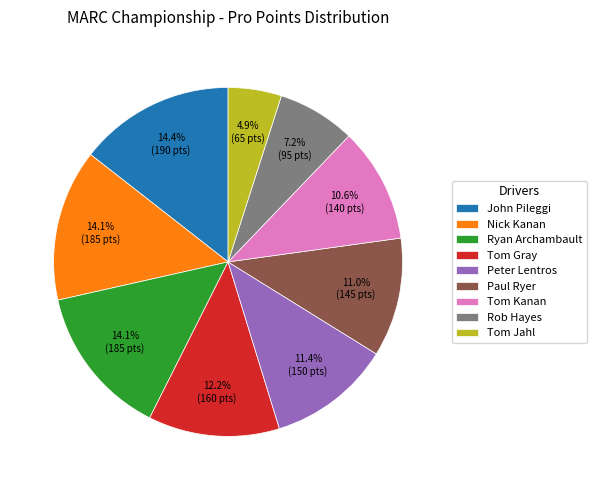

To the nearest percent, what is the difference between the largest and smallest slice percentages?

10%